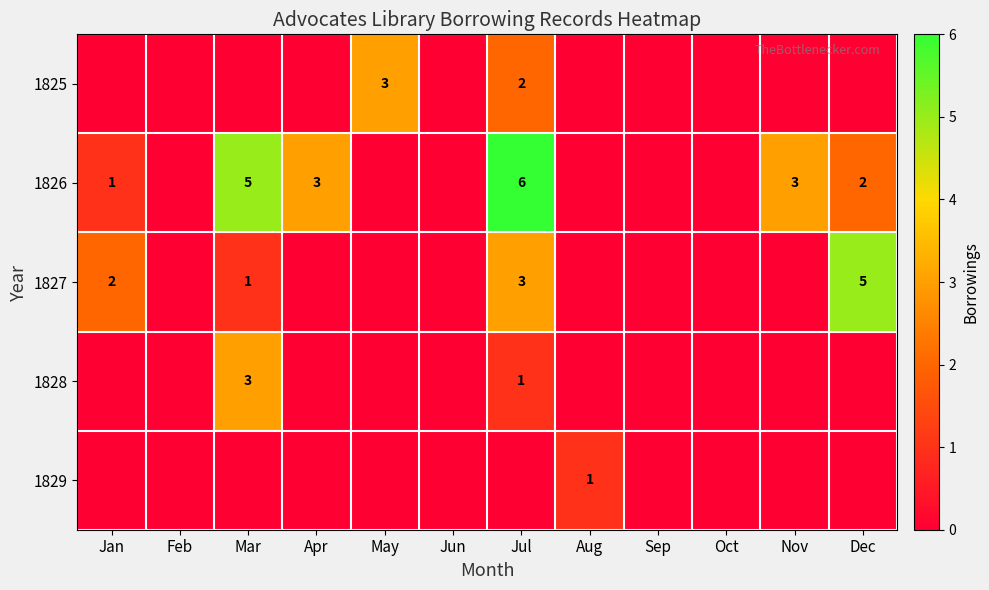

What is the sum of the 1826 values at Jul and Apr?

9